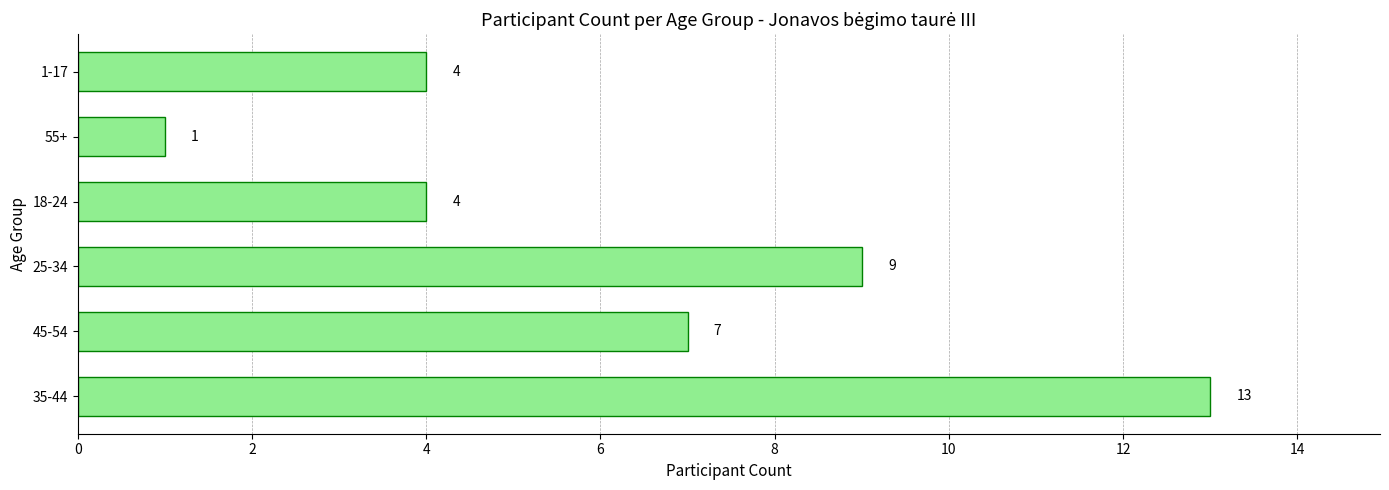

At which label is the value closest to 7?

45-54